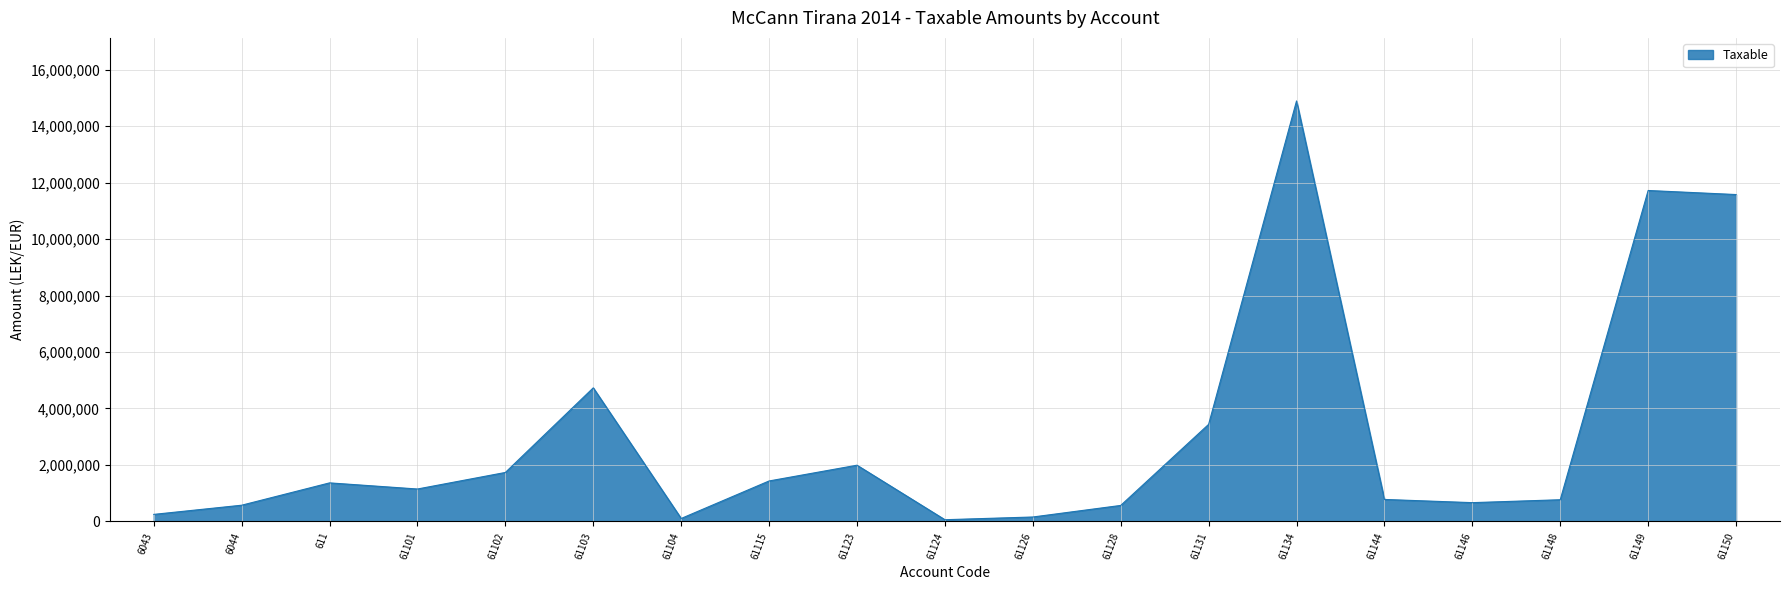

At which label is the value closest to 7474836?

61103